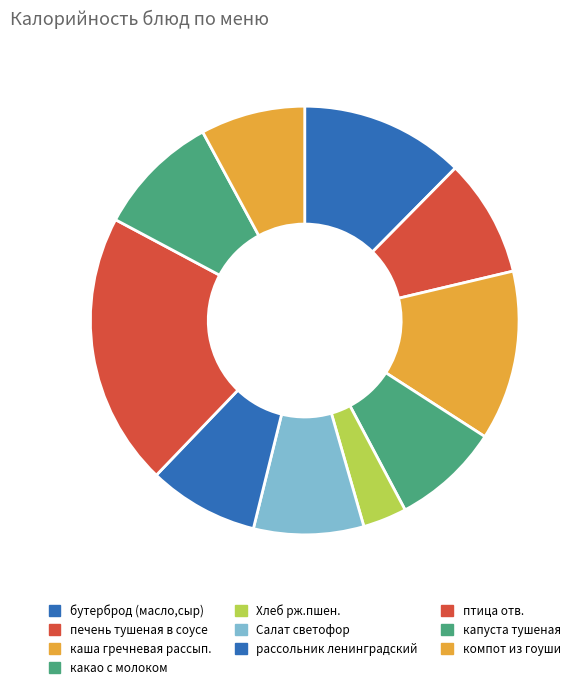

Which category has the biggest portion of the pie?

птица отв.